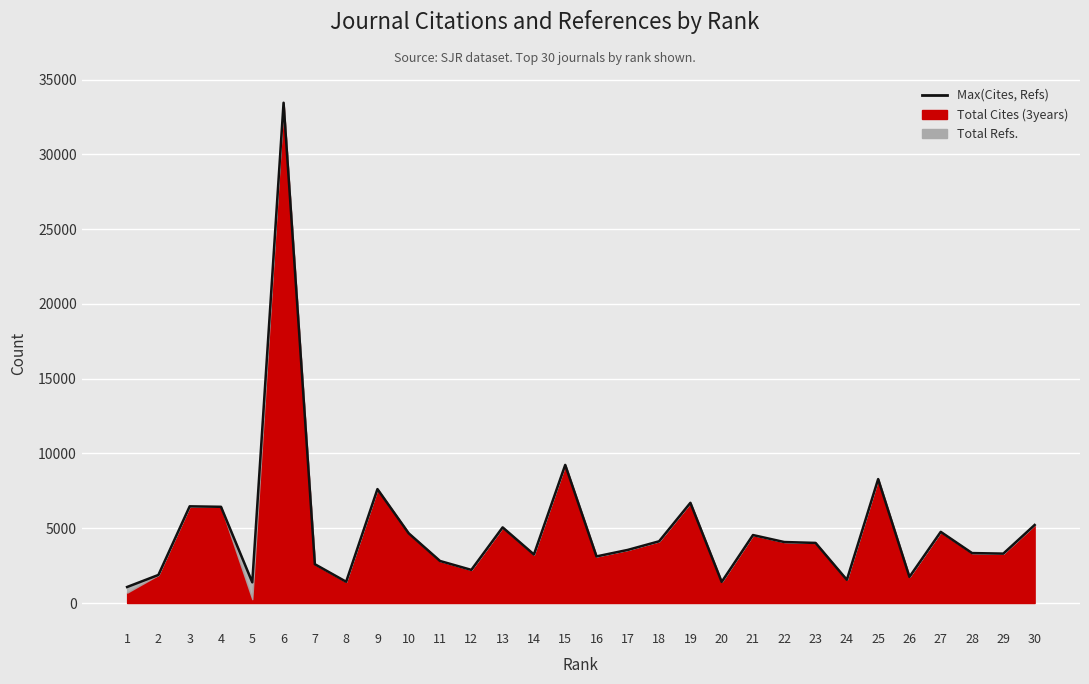

Reading left to right, extract all data points from this chart.

1=1071	2=1876	3=6465	4=6433	5=1384	6=33448	7=2595	8=1422	9=7616	10=4657	11=2810	12=2215	13=5057	14=3246	15=9234	16=3116	17=3551	18=4127	19=6699	20=1412	21=4544	22=4077	23=4018	24=1551	25=8287	26=1746	27=4758	28=3339	29=3303	30=5217